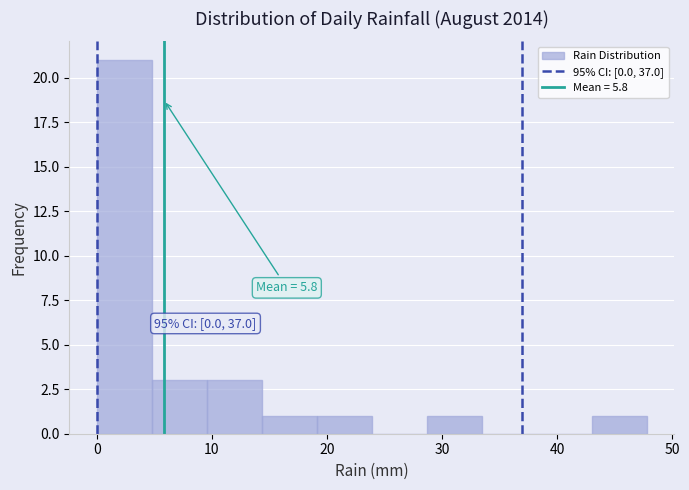

Over which range of the x-axis is the bar tallest?

0 to 5